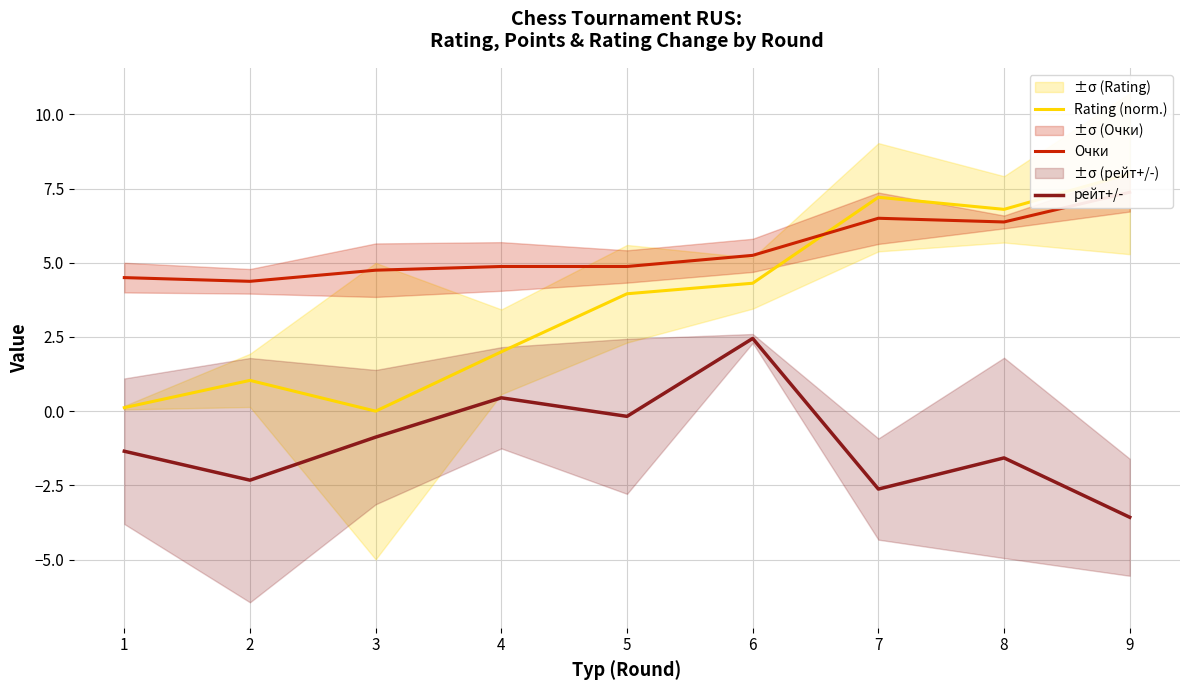

What is the difference between the maximum and second lowest values in the Очки series?

2.9